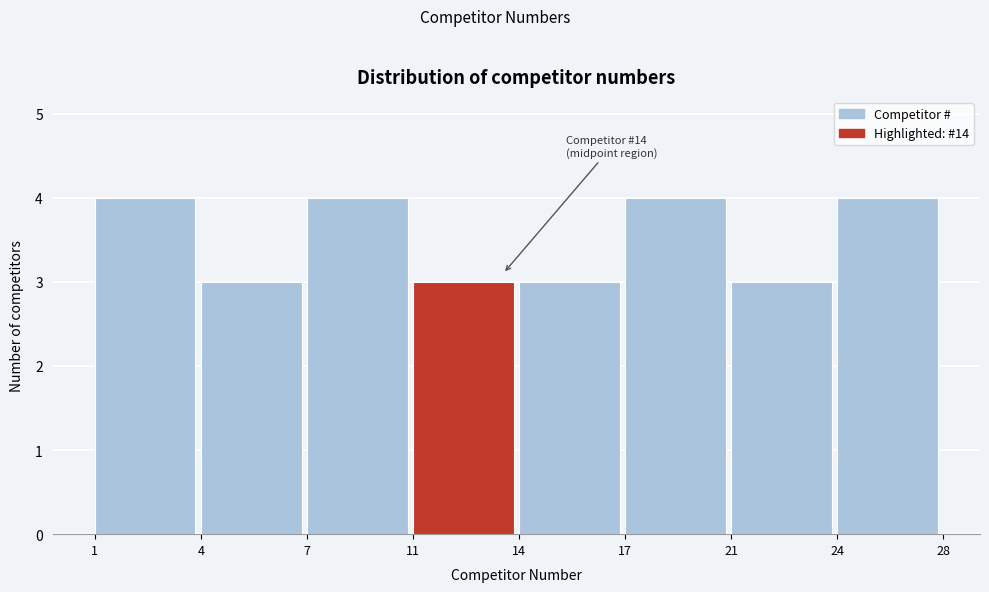

Reading right to left, transcribe all the data shown in this chart.

24=4	21=3	17=4	14=3	11=3	7=4	4=3	1=4